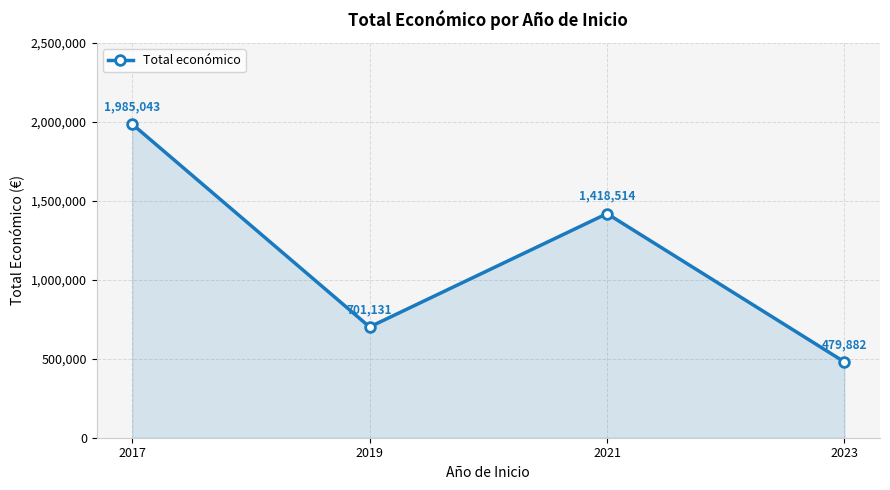

Between 2017 and 2021, which is larger?

2017